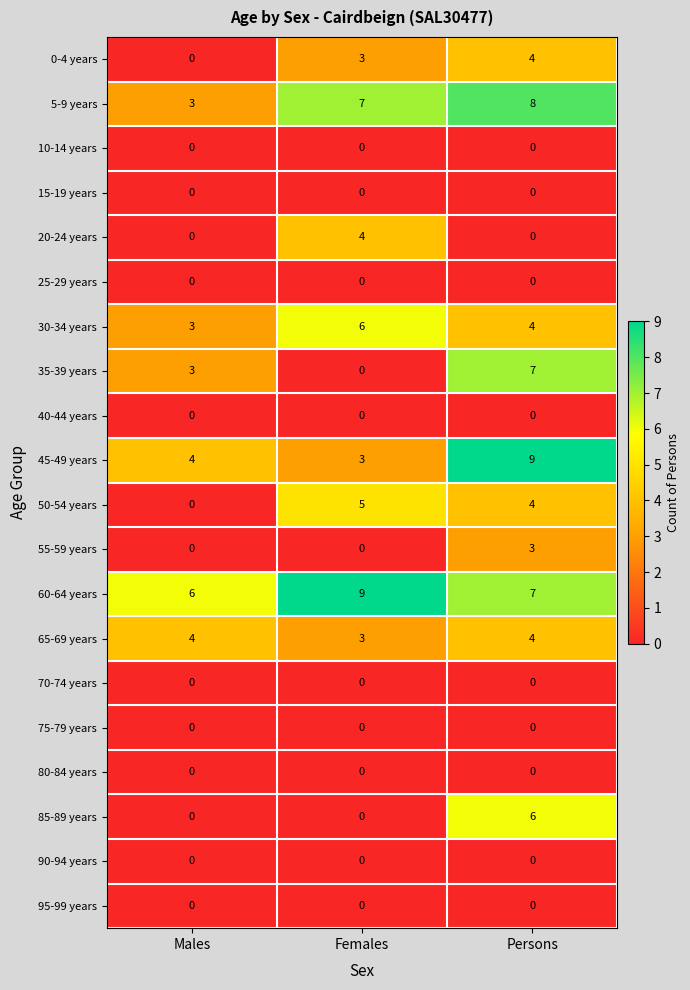

What is the sum of all 30-34 years values?

13